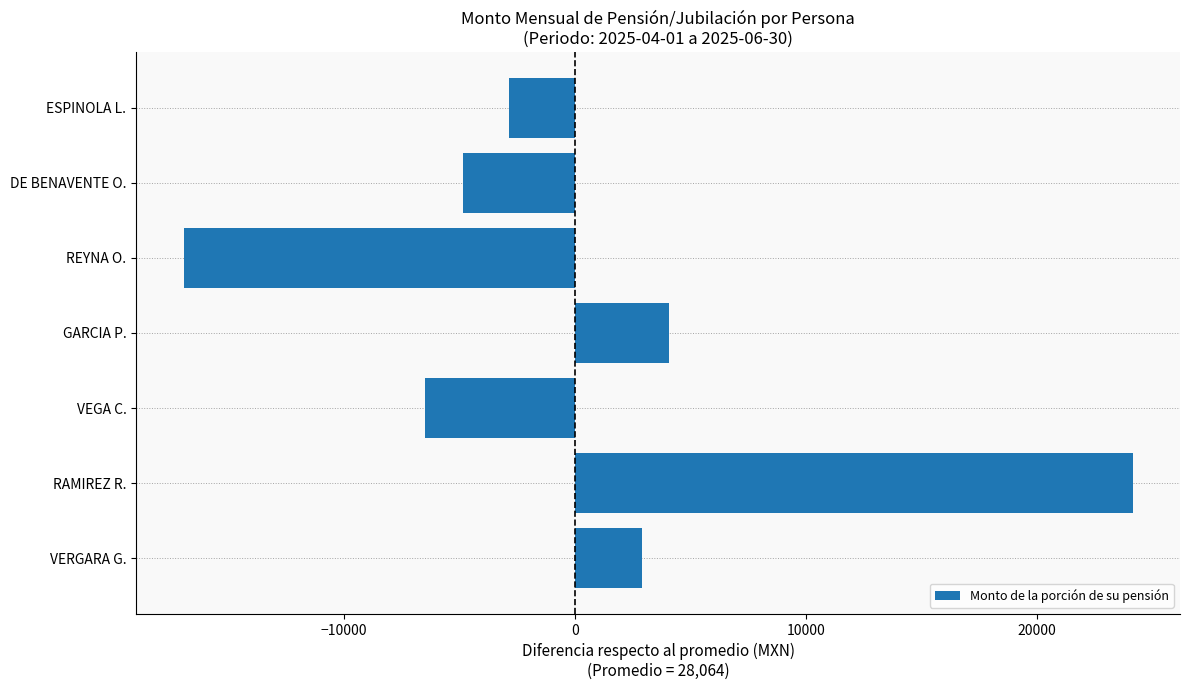

How many negative values are there?

4